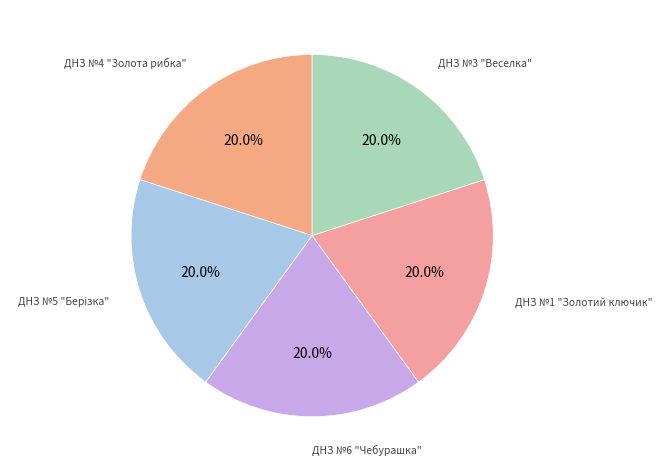

Is there a majority slice in this chart?

No